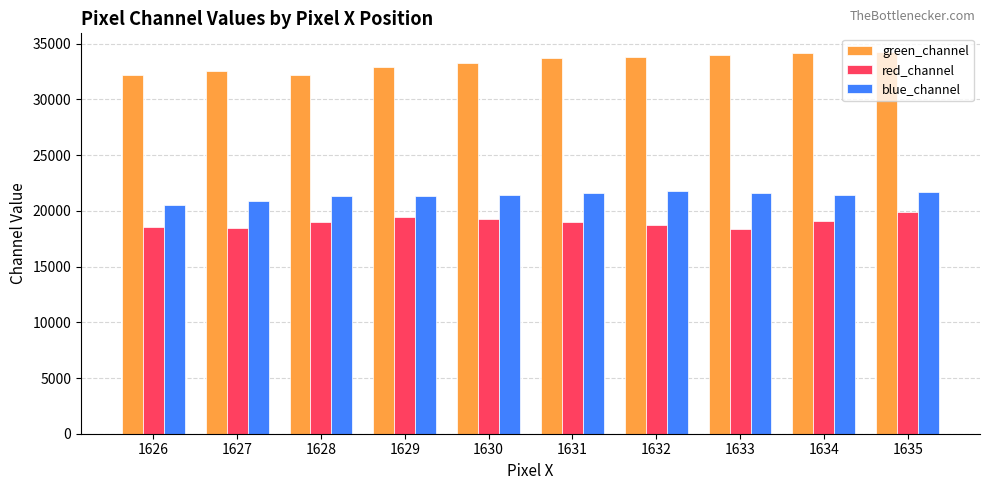

How many bars are there in each group?

3